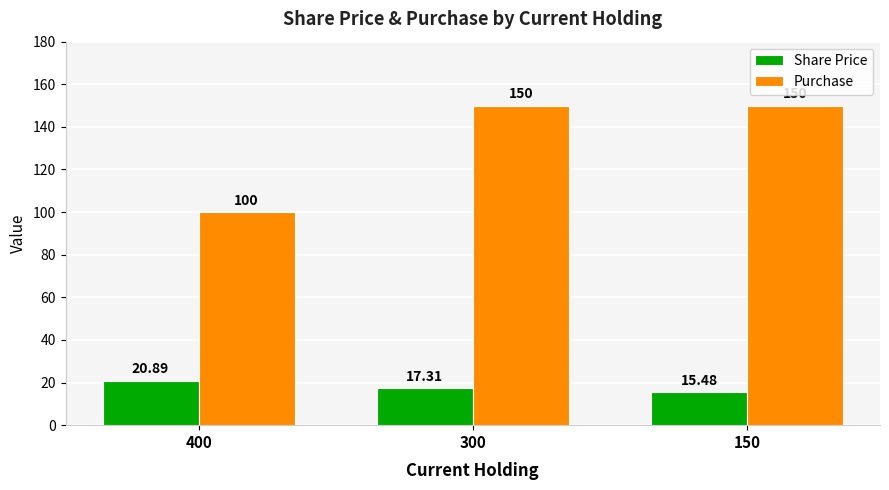

What is the sum of the Purchase values at 150 and 400?

250.0